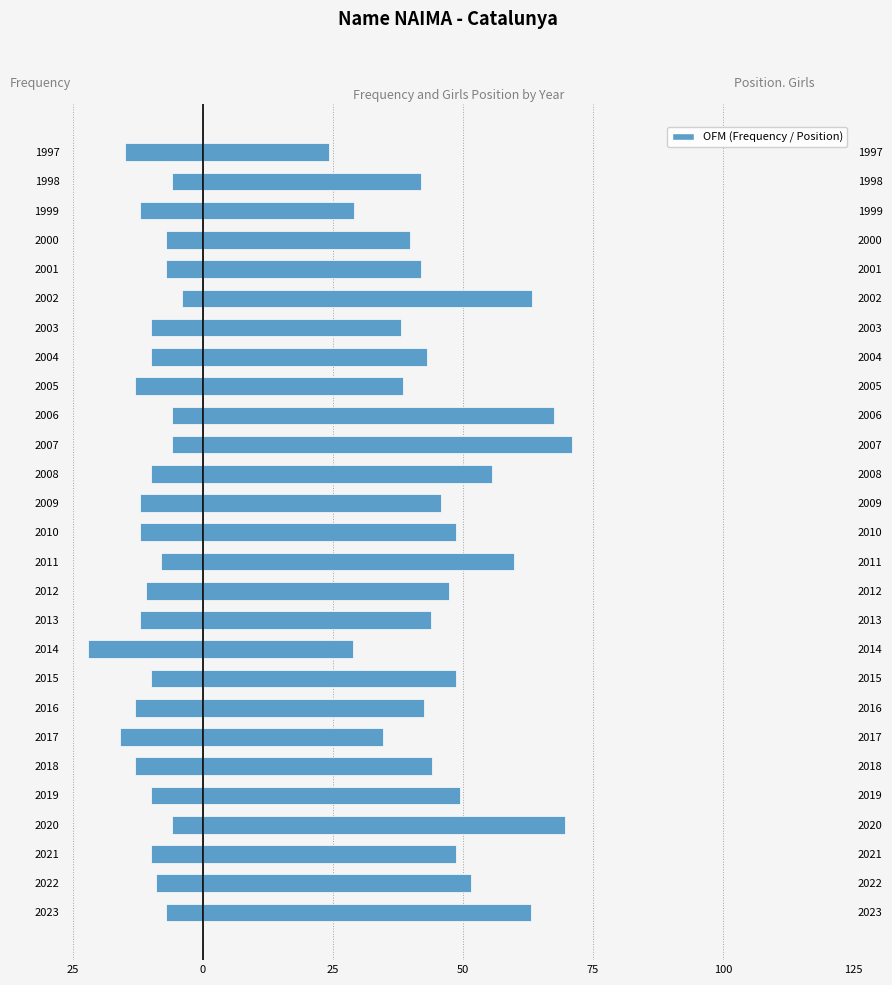

The value of Frequency at 2017 is -4.7. True or false?

False